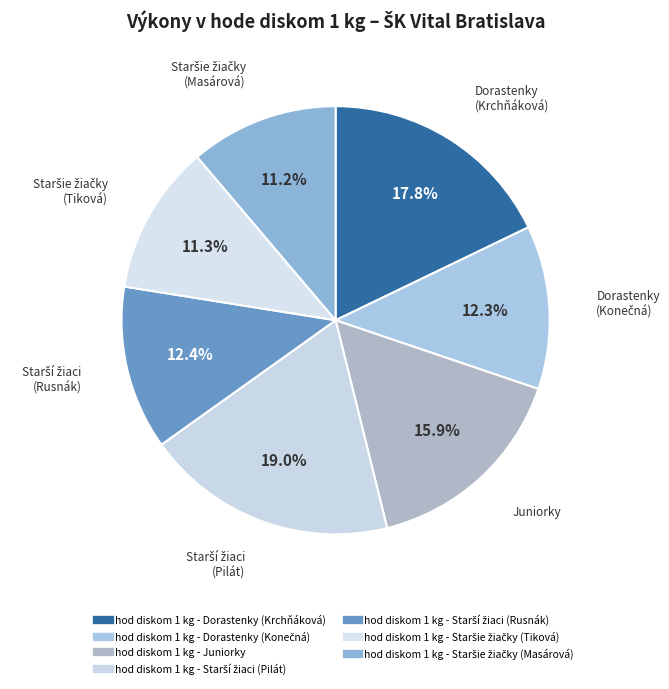

Count the number of slices in the pie.

7